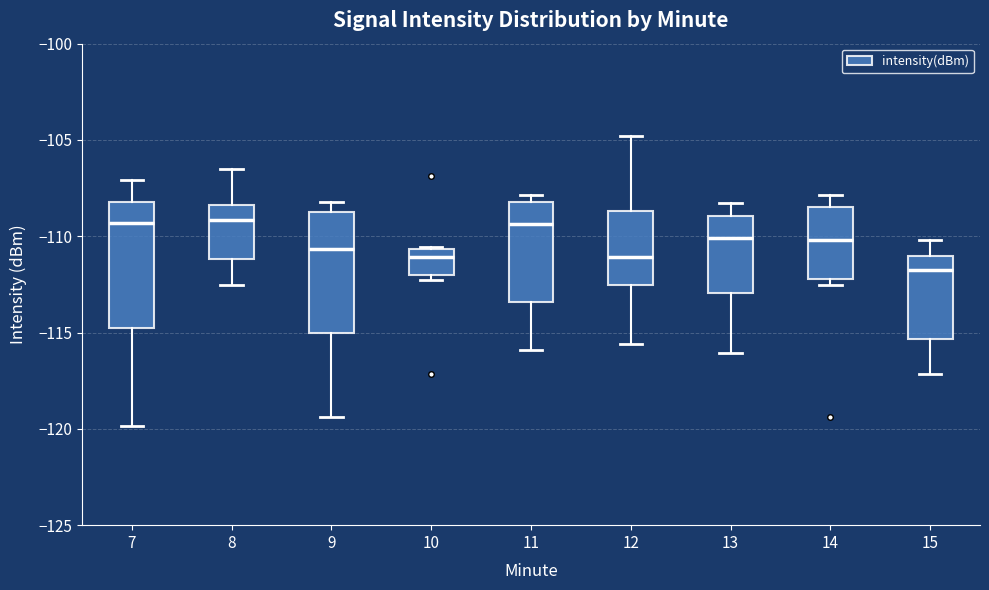

Reading left to right, transcribe this box plot: for each box, give where its median line is, the range the box spans, and where its two whiskers end, as read against the y-axis. The values are not printed on the chart, so give them approximately, as read against the axis.

7: median -109.5, box -115.0 to -108.0, whiskers -120.0 to -107.0
8: median -109.0, box -111.0 to -108.5, whiskers -112.5 to -106.5
9: median -110.5, box -115.0 to -108.5, whiskers -119.5 to -108.0
10: median -111.0, box -112.0 to -110.5, whiskers -112.5 to -110.5
11: median -109.5, box -113.5 to -108.0, whiskers -116.0 to -108.0 (just above the box's upper edge)
12: median -111.0, box -112.5 to -108.5, whiskers -115.5 to -105.0
13: median -110.0, box -113.0 to -109.0, whiskers -116.0 to -108.5
14: median -110.0, box -112.0 to -108.5, whiskers -112.5 to -108.0
15: median -112.0, box -115.5 to -111.0, whiskers -117.0 to -110.0